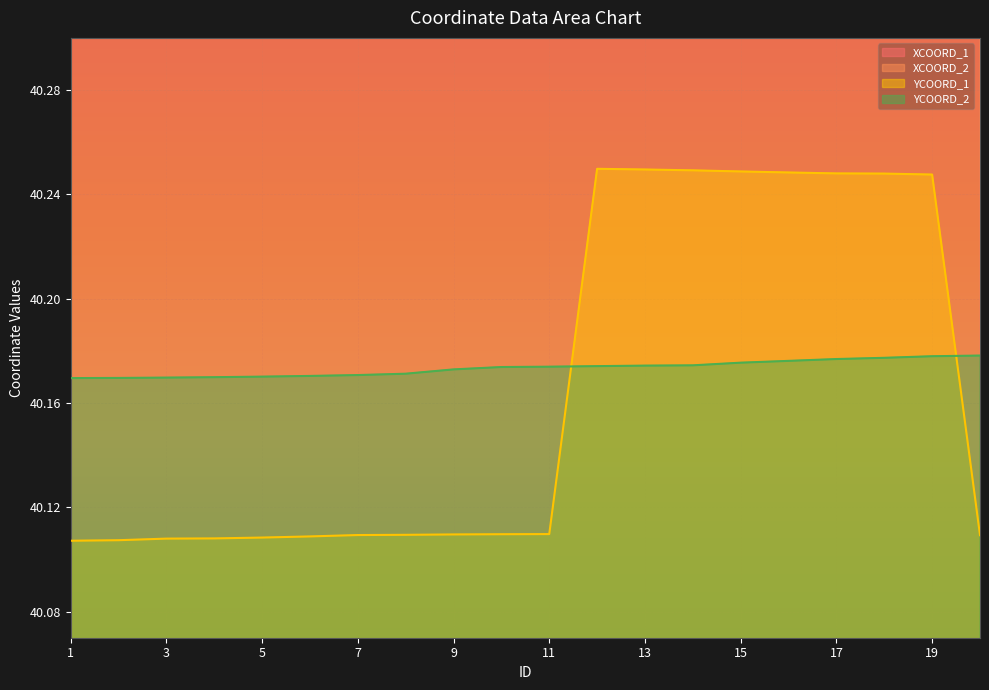

True or false: XCOORD_2 and YCOORD_1 intersect in this chart.

False